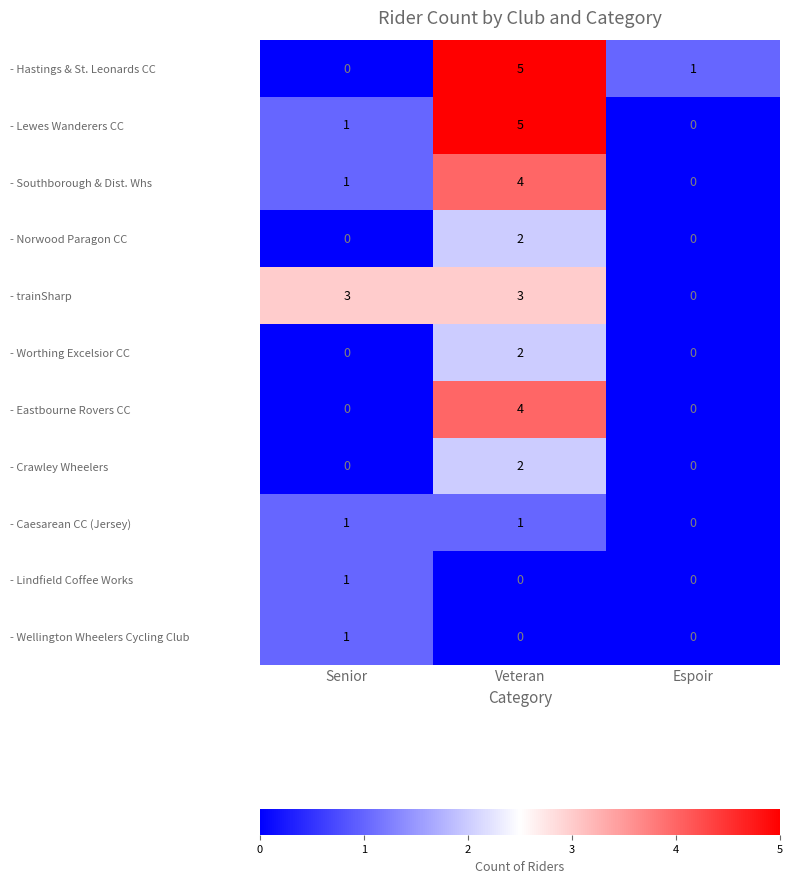

What is the difference between the maximum and second lowest values in the - Lewes Wanderers CC series?

4